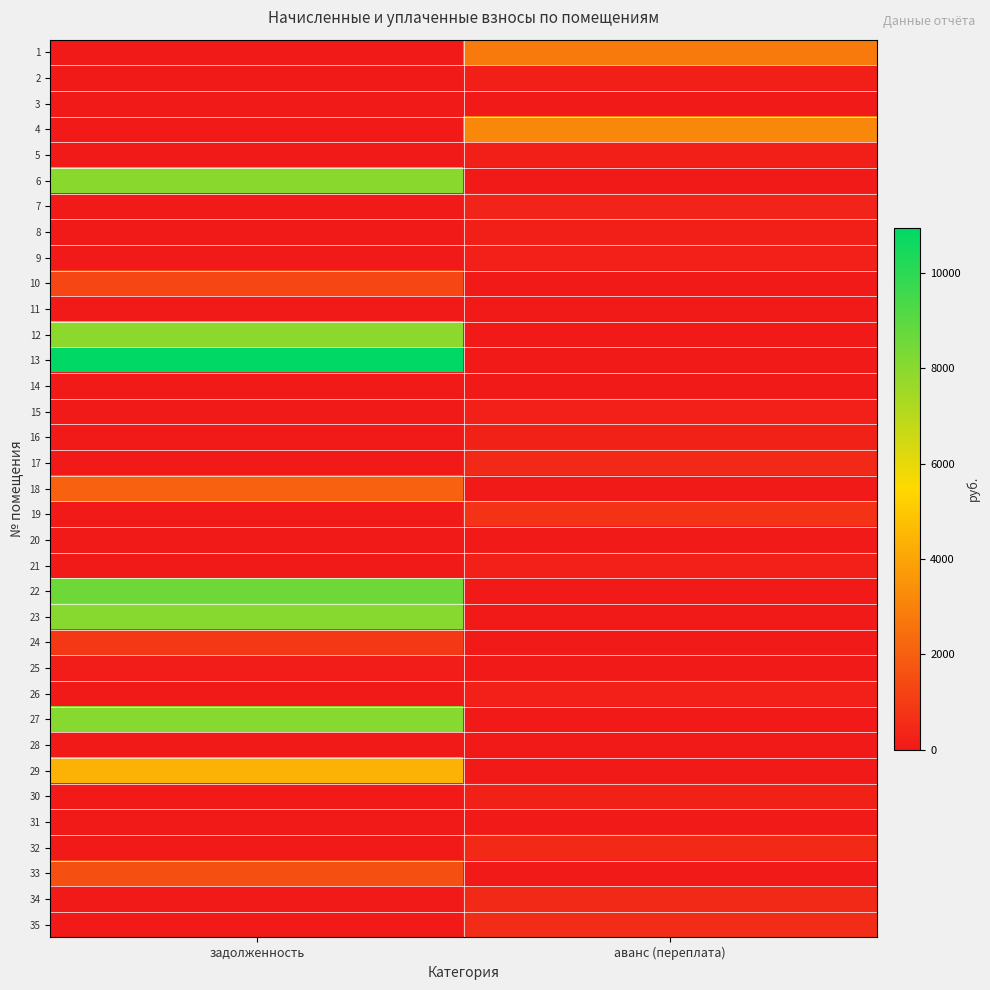

At which category is the sum across all series the highest?

задолженность